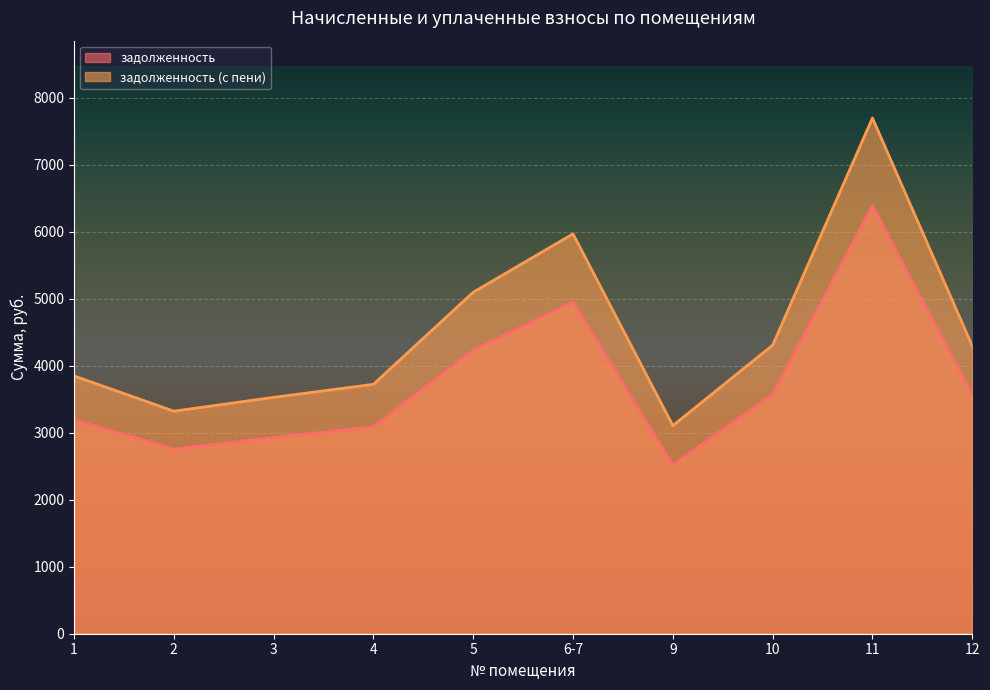

Which series has the widest spread of values?

задолженность (с пени)